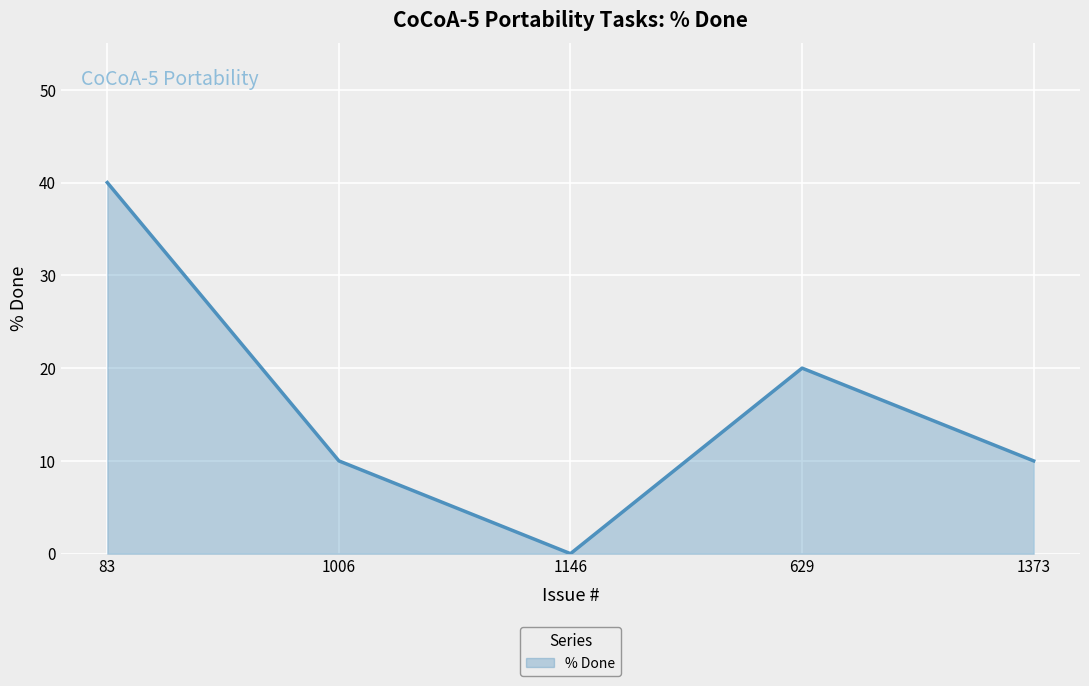

Is it true that the value at 1146 is -13?

False